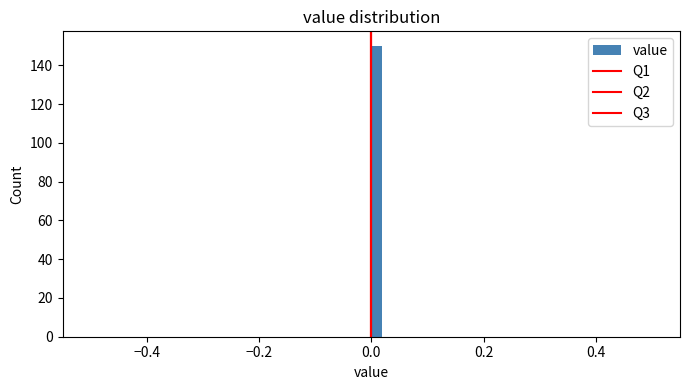

Read against the x-axis, roughly where is the centre of the tallest bar?

0.02